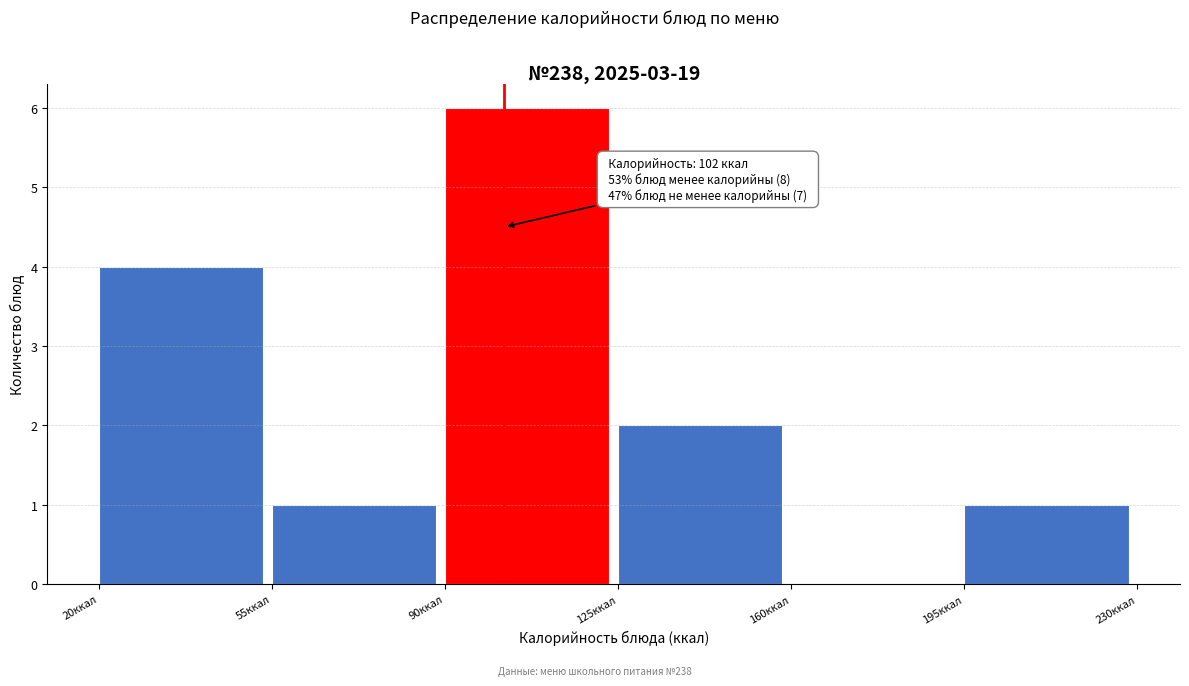

Which range on the x-axis has the tallest bar?

90 to 125